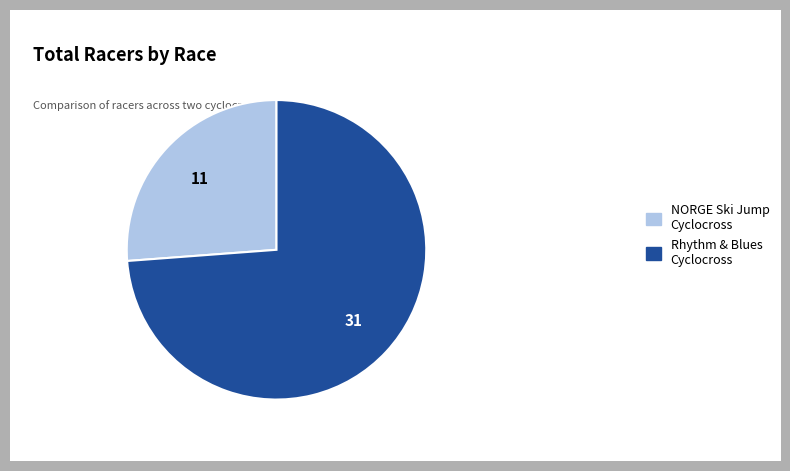

What is the smallest slice in the pie chart?

NORGE Ski Jump Cyclocross